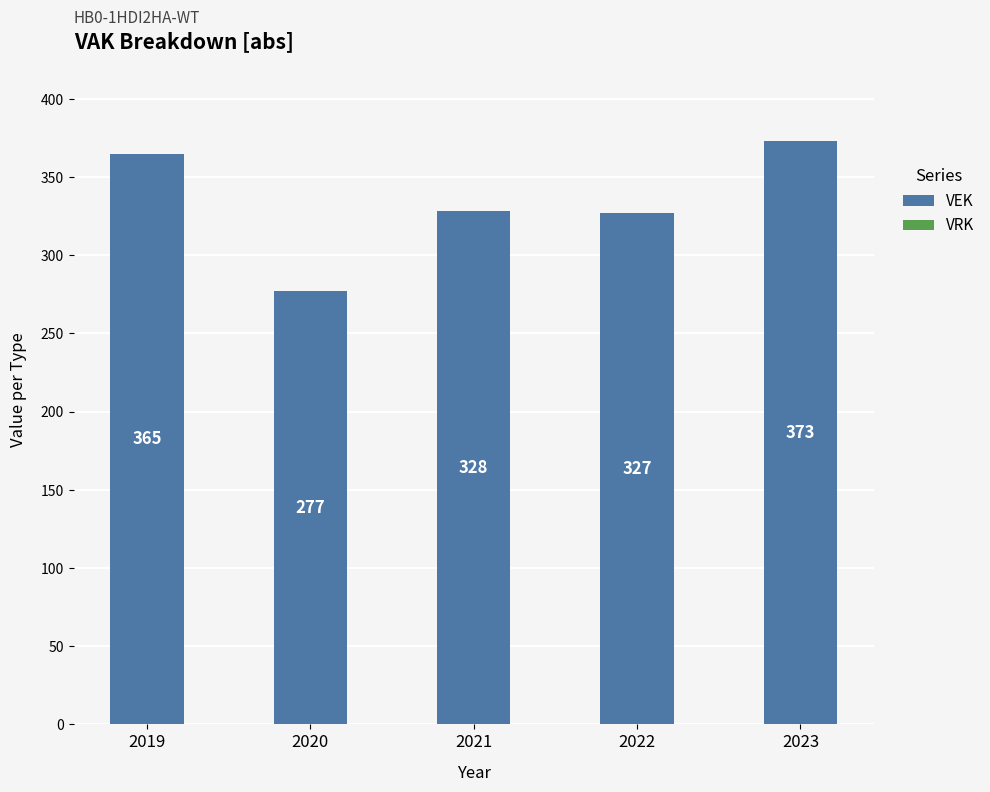

List the labels in order of value, smallest first.

2020, 2022, 2021, 2019, 2023